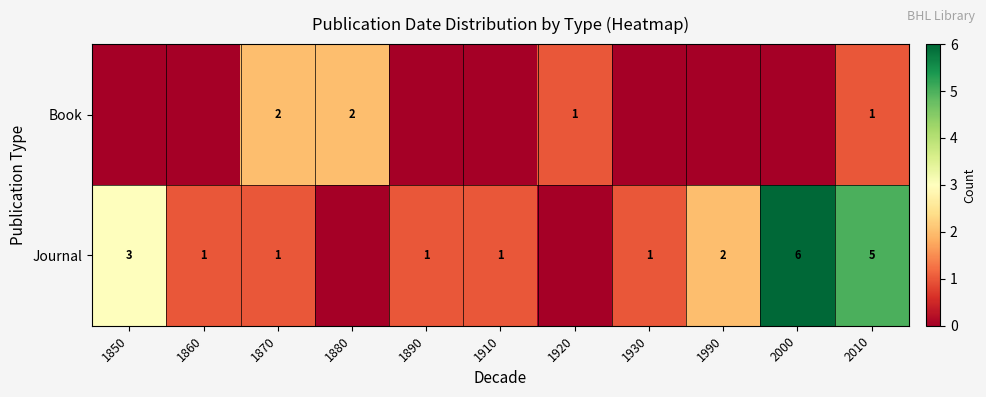

What is the difference between the highest and lowest values at 2000?

6